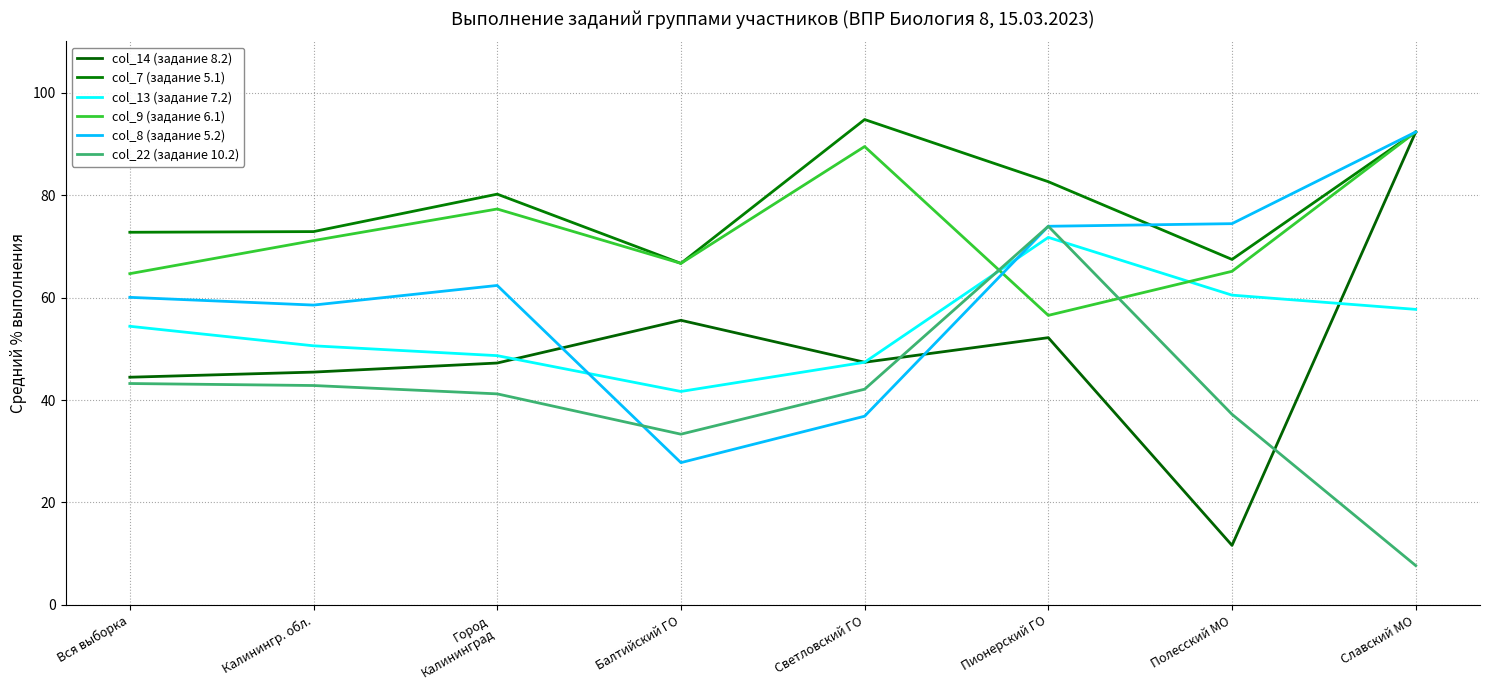

How many lines are shown in the chart?

6